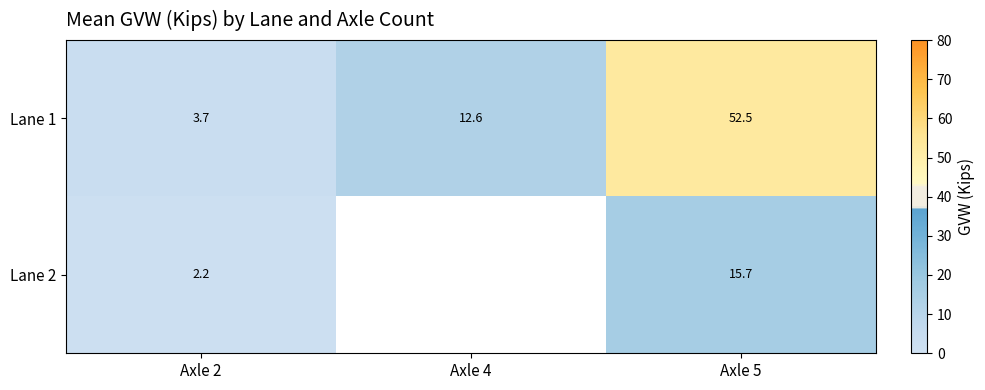

Is the value of Lane 1 at Axle 4 greater than the value of Lane 2 at Axle 5?

No